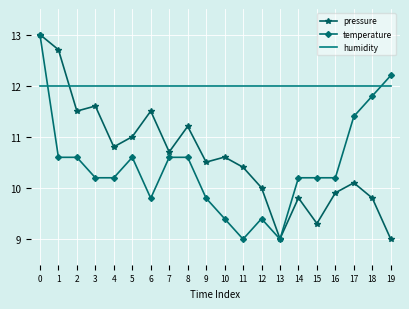

Where is pressure nearest to the value 11?

5